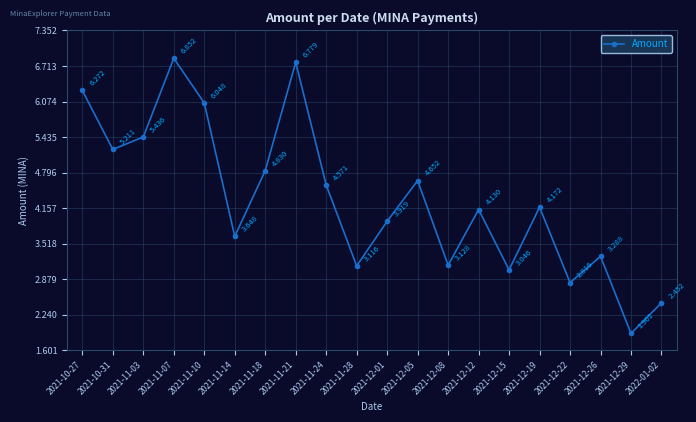

At which category does the chart reach its minimum across all series?

2021-12-29